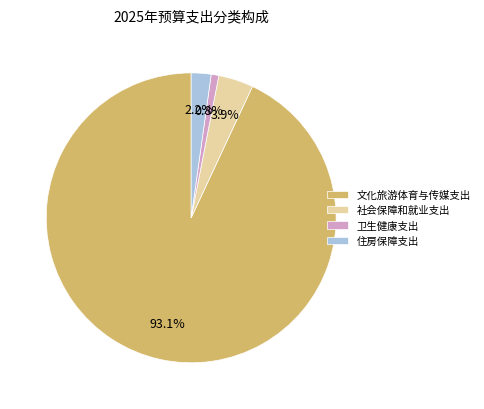

Which category has the biggest portion of the pie?

文化旅游体育与传媒支出